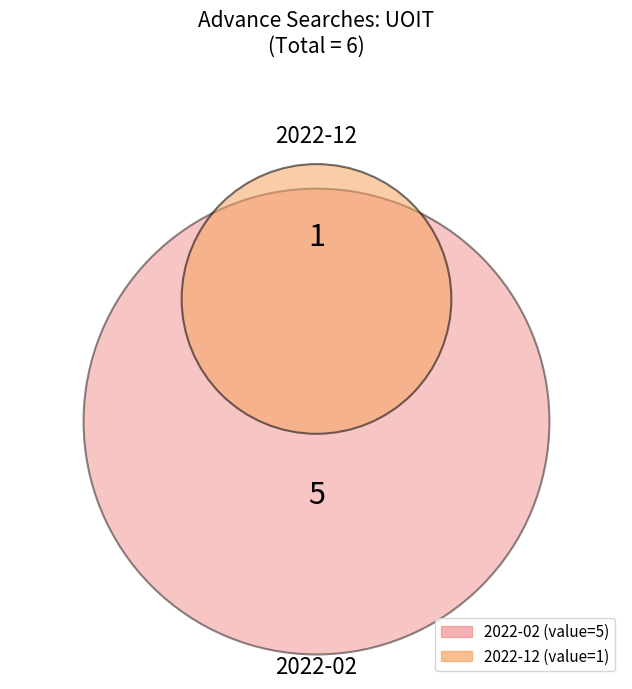

Rank the categories by value from lowest to highest.

2022-12, 2022-02